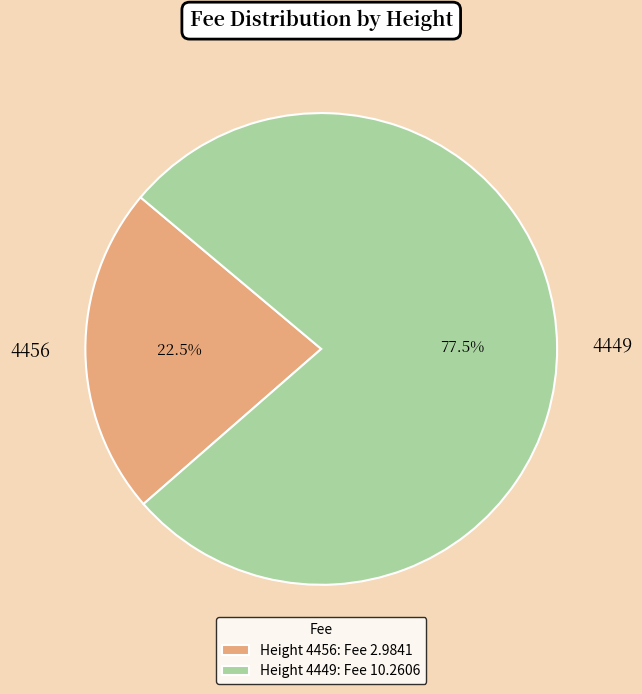

Between 4456 and 4449, which is larger?

4449